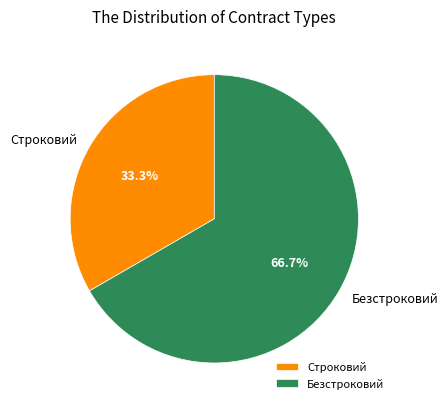

Which has a higher value, Строковий or Безстроковий?

Безстроковий